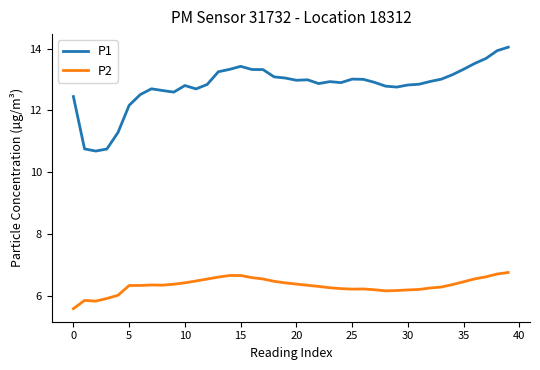

What is the difference between the maximum and minimum values in the P2 series?

1.2